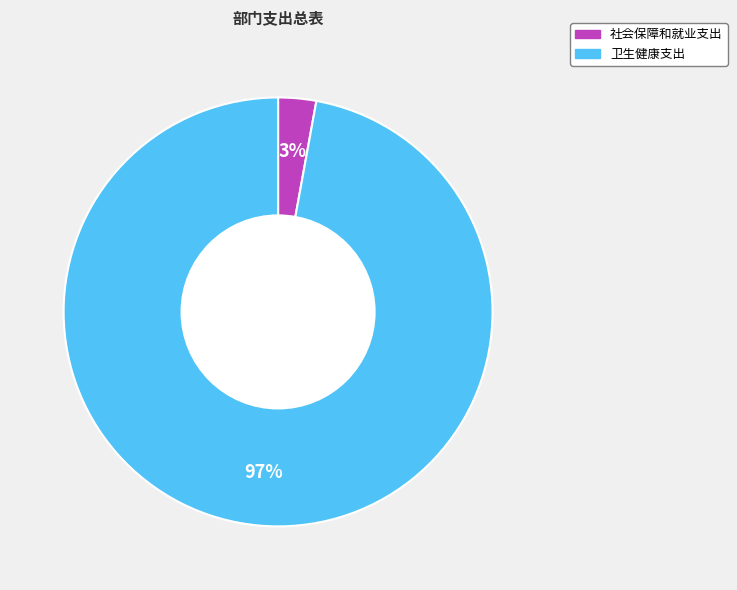

What is the smallest slice in the pie chart?

社会保障和就业支出